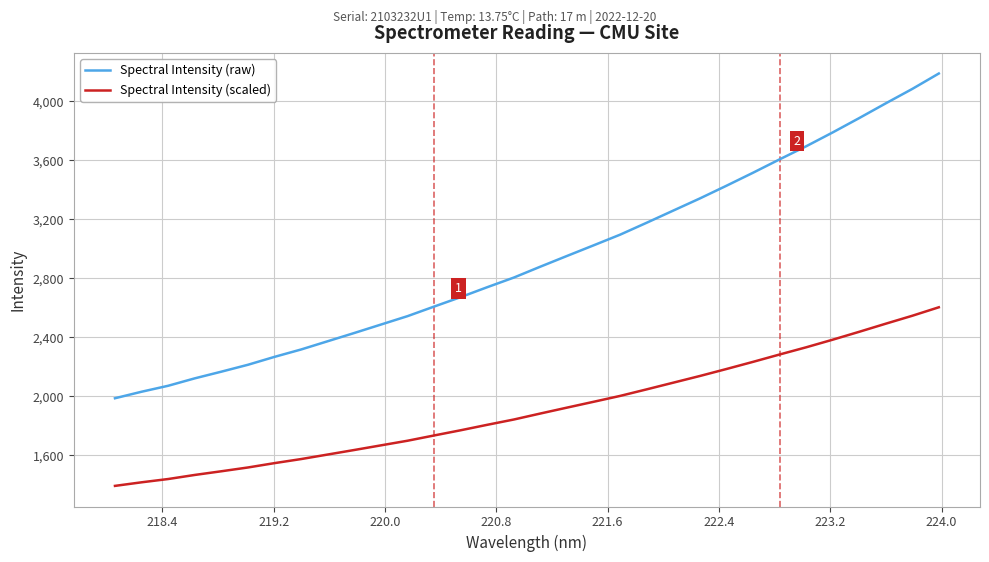

Which series has the largest total across all categories?

Spectral Intensity (raw)